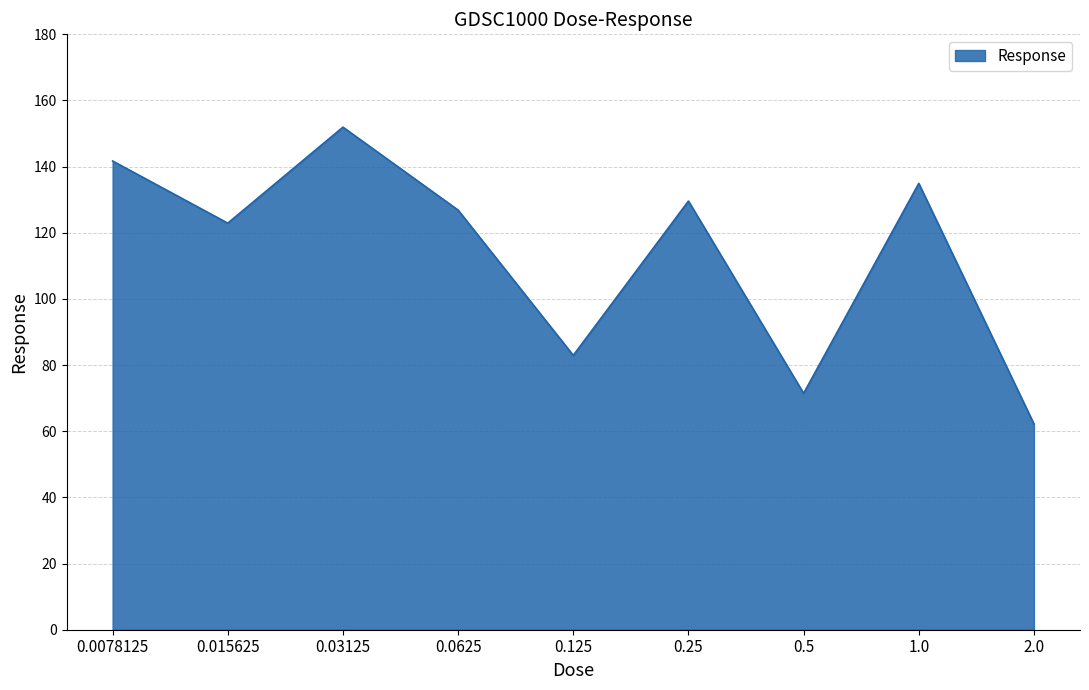

True or false: the data shows 206.1 at 0.015625.

False